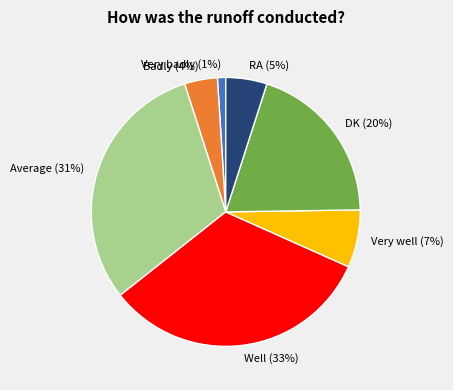

Approximately how many times larger is the value at DK (20%) compared to Average (31%)?

0.6